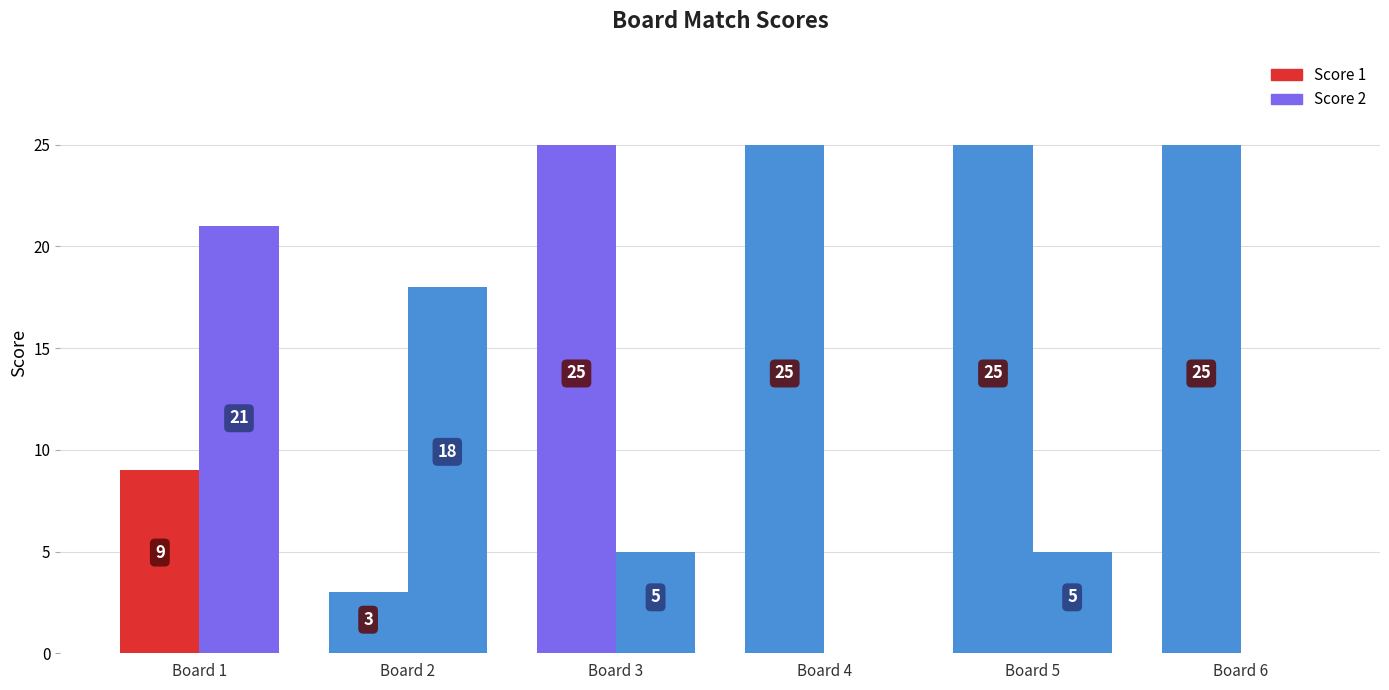

Count the number of categories in the chart.

6